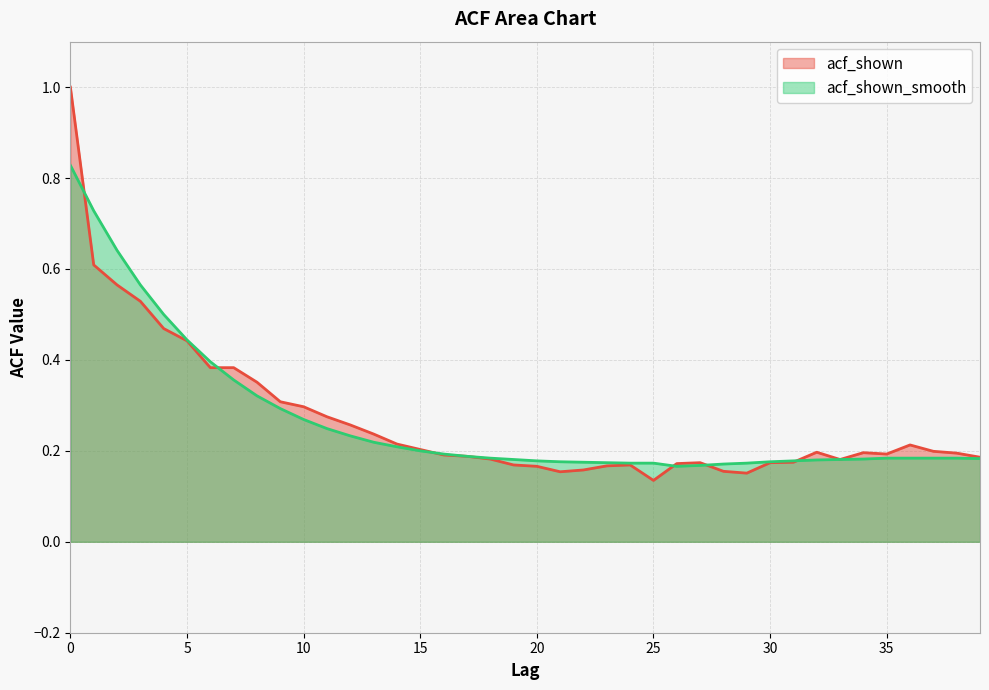

What is the lowest value of the acf_shown series?

0.1